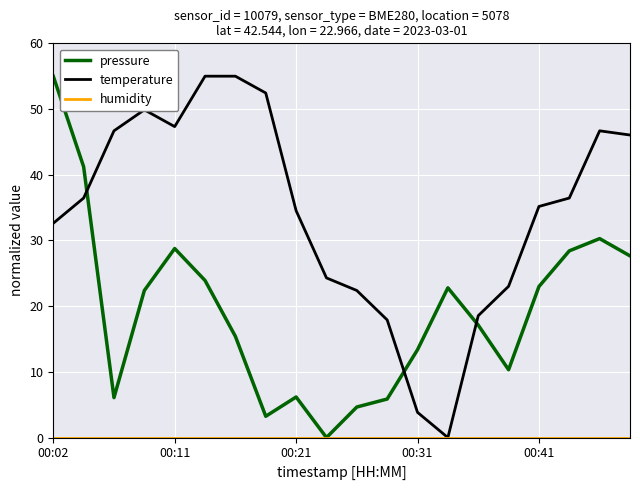

Which series has the largest total across all categories?

temperature